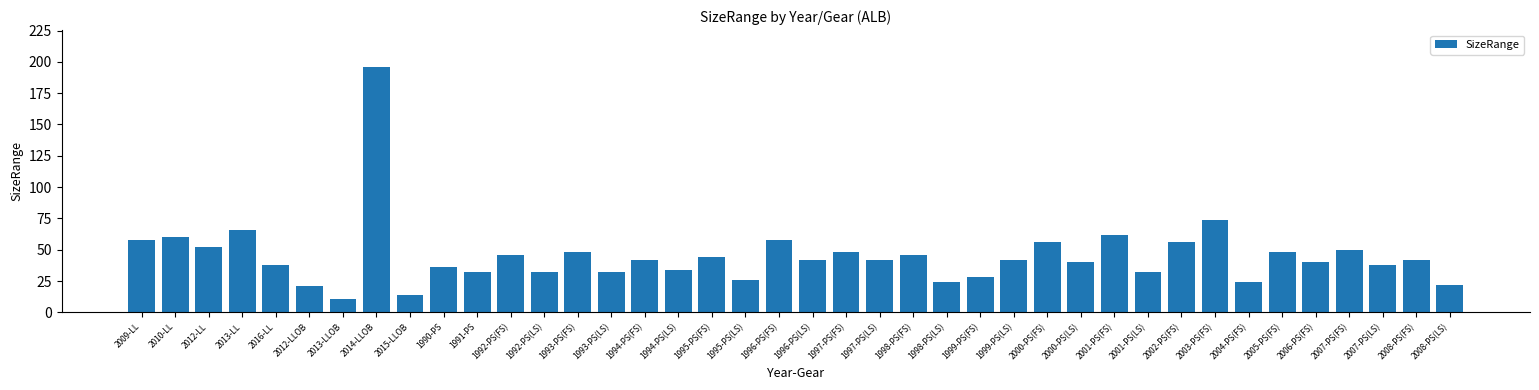

What is the average value?

45